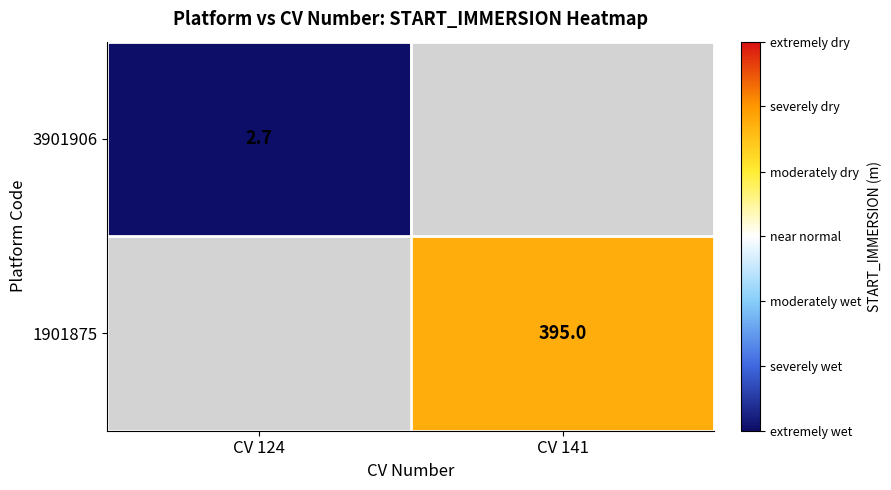

True or false: 1901875 has a value of 170.7 at CV 141.

False